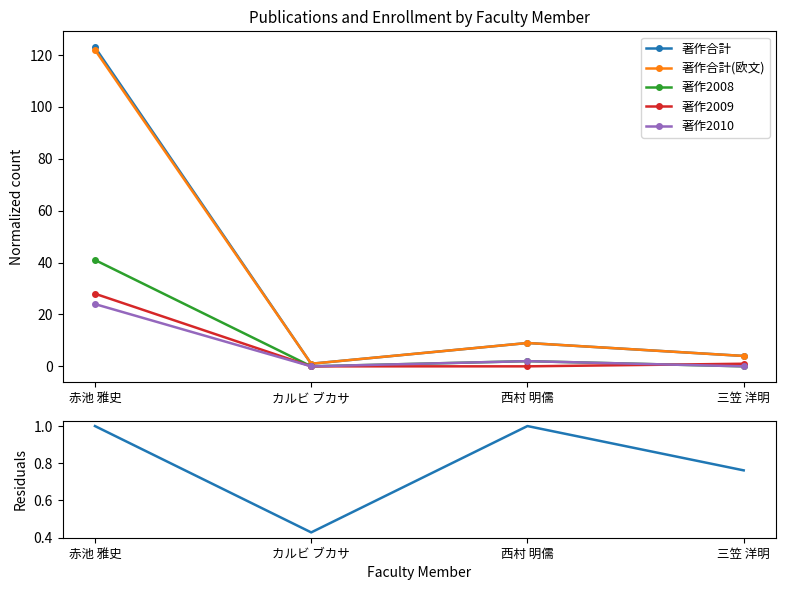

Is it true that 著作合計 equals 2.7 at 三笠 洋明?

False